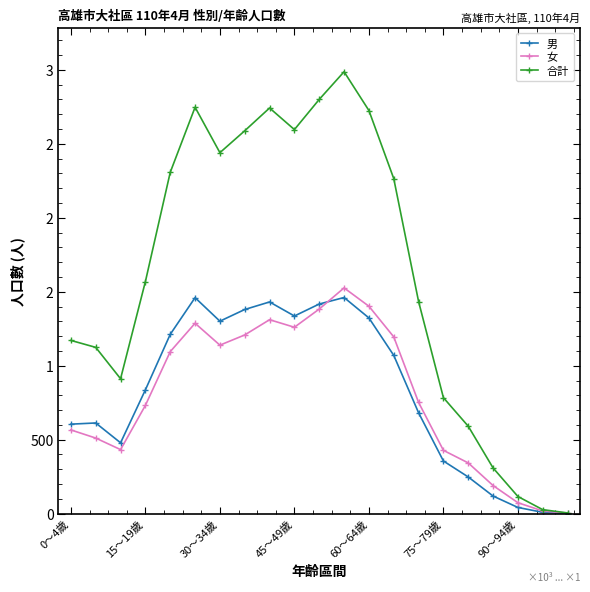

What is the average value of the 合計 series?

1630